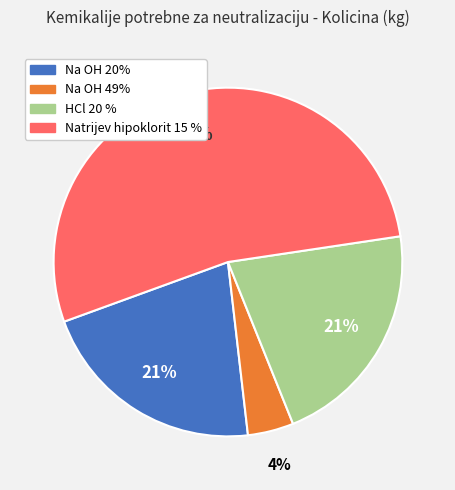

Does Natrijev hipoklorit 15 % account for over 50% of the chart?

Yes